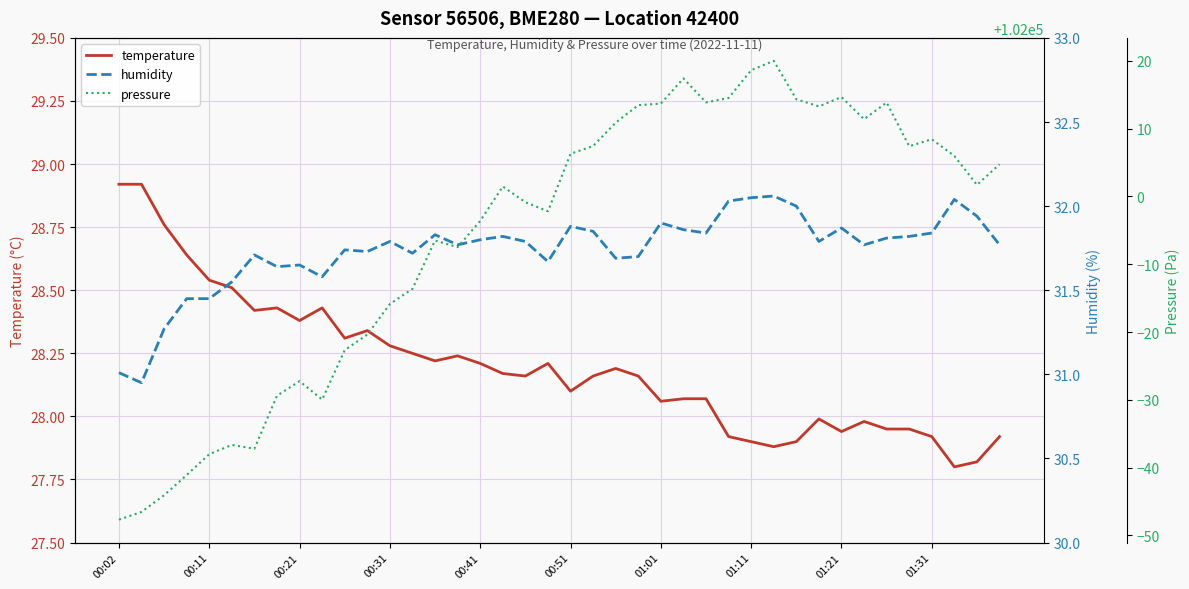

Where is pressure nearest to the value 101986?

13